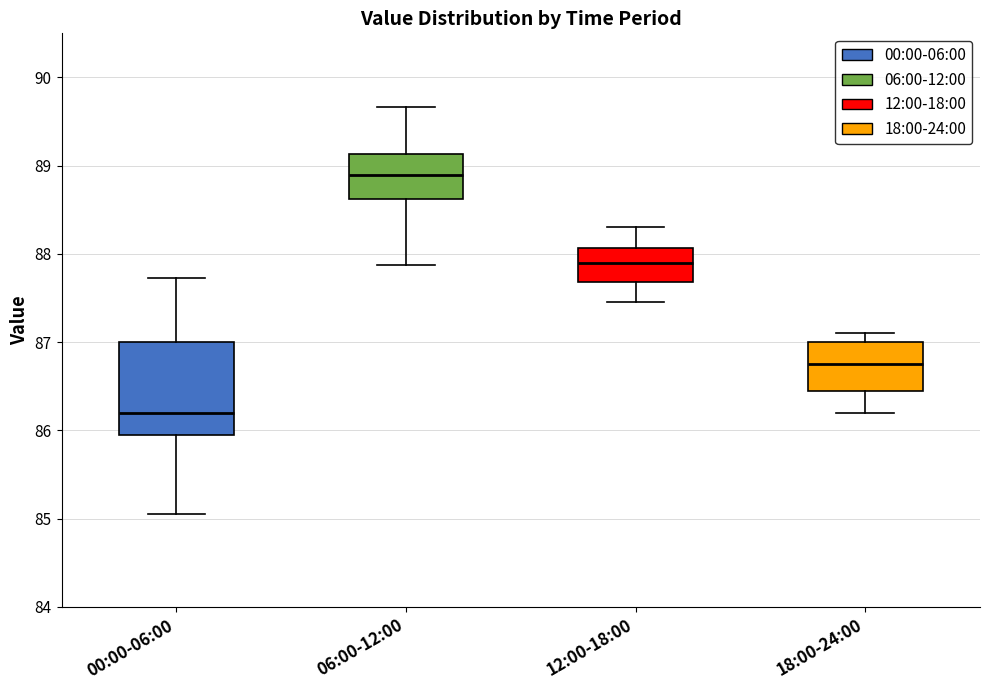

Reading left to right, read every box against the y-axis: the position of its median line, the range the box covers, and the ends of its whiskers. The values are not printed on the chart, so give them approximately, as read against the axis.

00:00-06:00: median 86.2, box 85.9 to 87.0, whiskers 85.1 to 87.7
06:00-12:00: median 88.9, box 88.6 to 89.1, whiskers 87.9 to 89.7
12:00-18:00: median 87.9, box 87.7 to 88.1, whiskers 87.5 to 88.3
18:00-24:00: median 86.8, box 86.5 to 87.0, whiskers 86.2 to 87.1